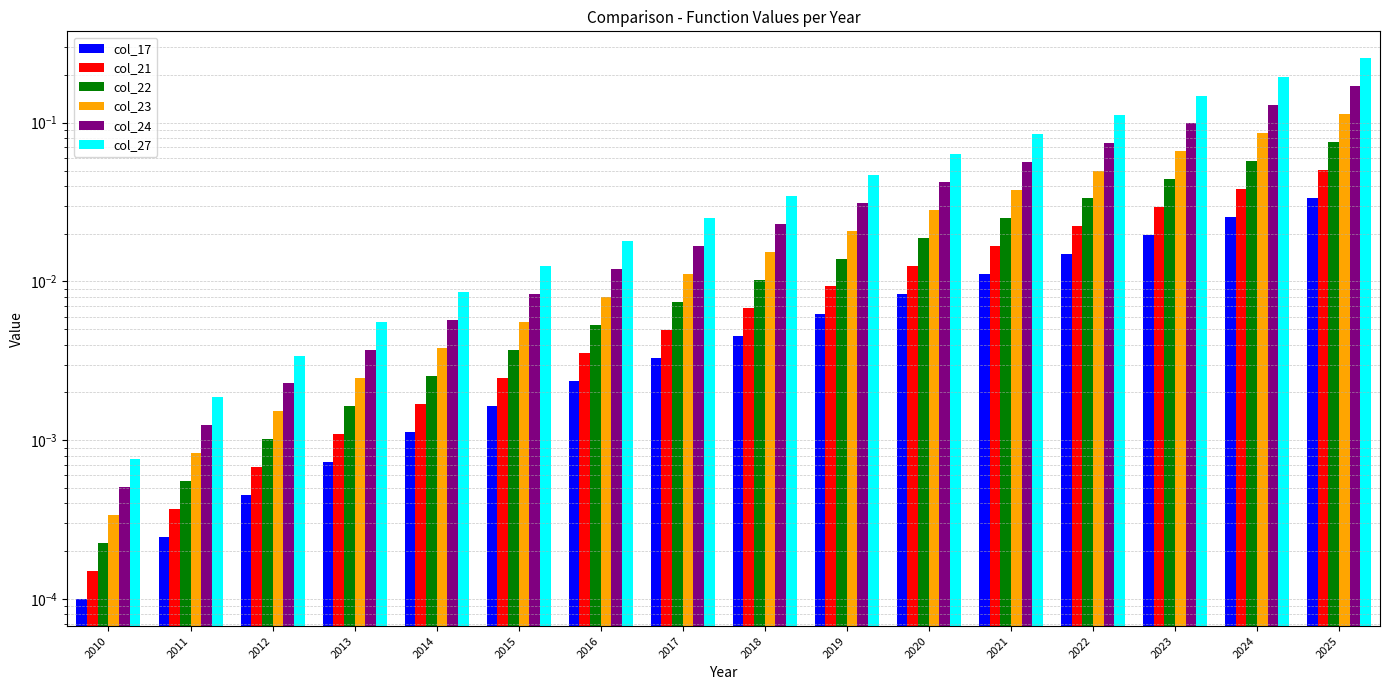

How many bars are there in each group?

6